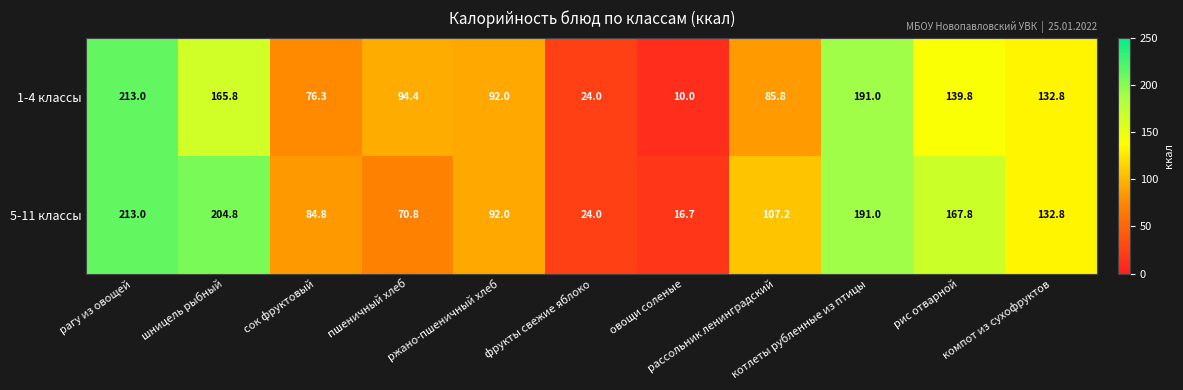

What is the maximum value for 5-11 классы?

213.0